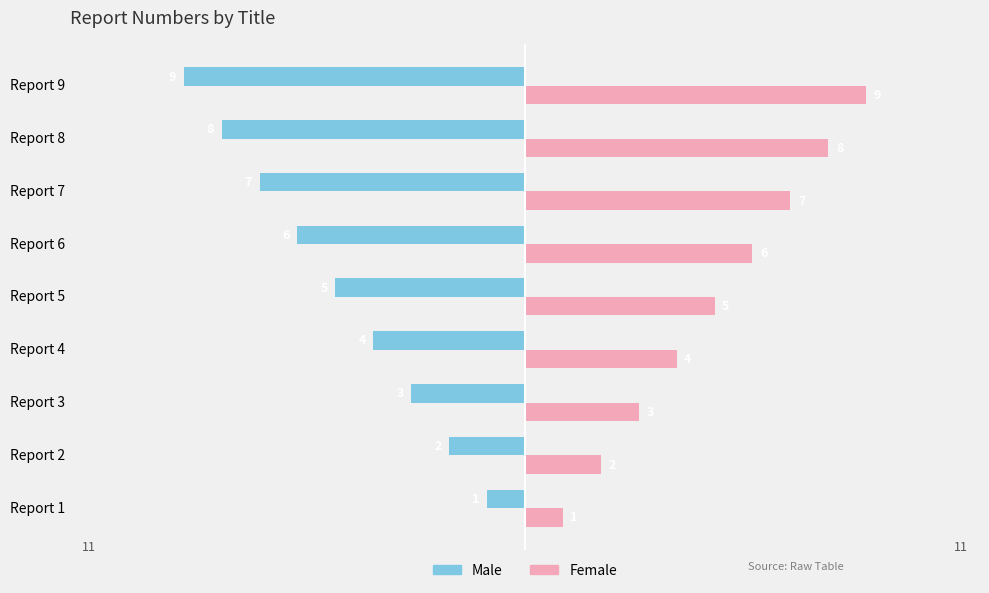

What is the minimum value shown in the chart?

-9